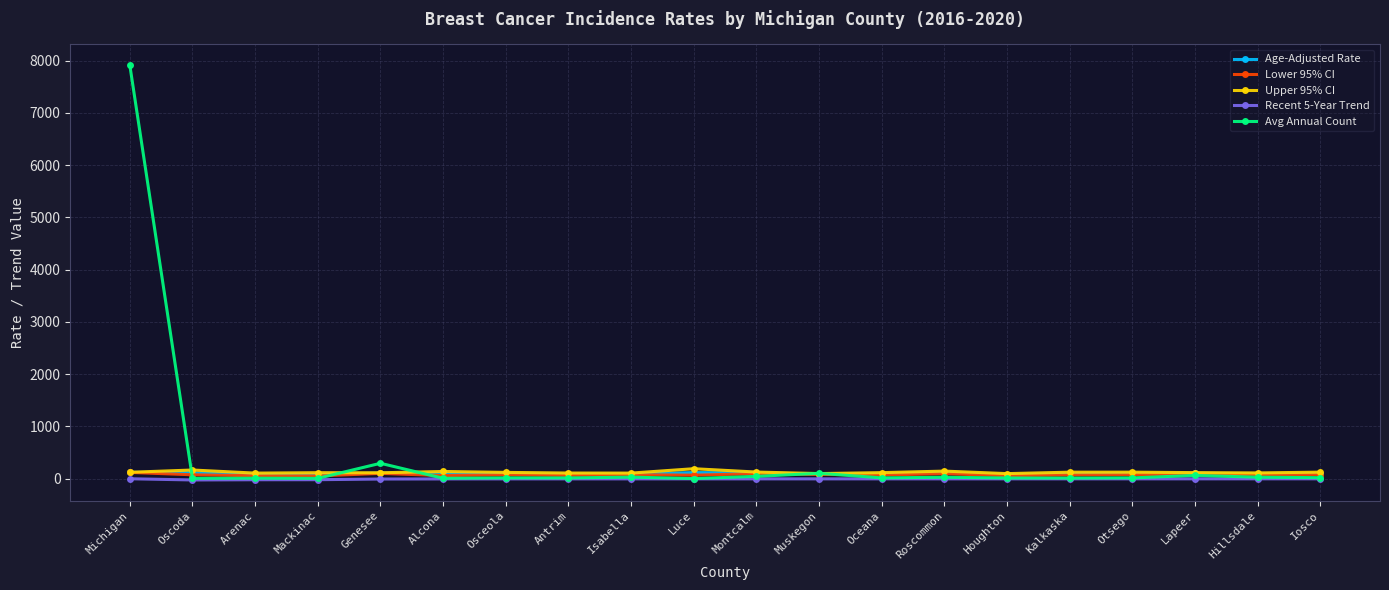

What is the maximum value for Age-Adjusted Rate?

122.7